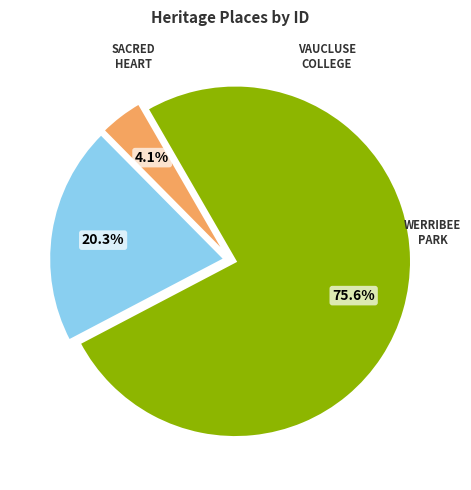

Rank the categories by value from lowest to highest.

SACRED HEART CATHOLIC CHURCH, WERRIBEE PARK, VAUCLUSE COLLEGE